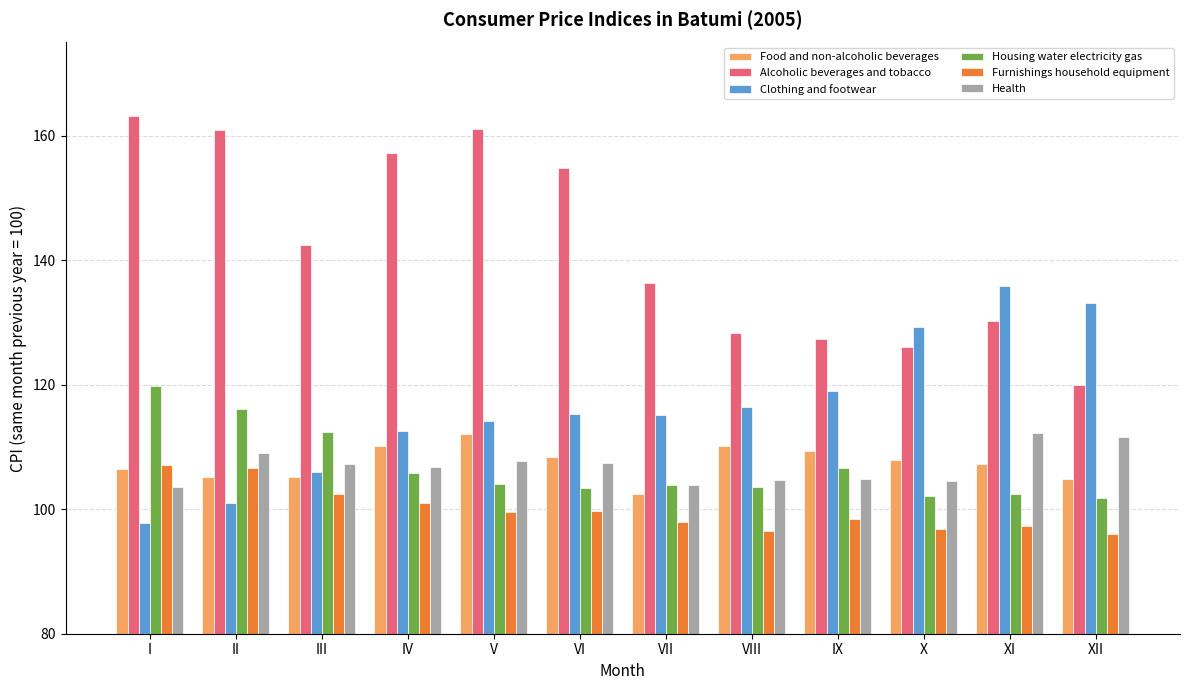

Which label corresponds to the largest value in the chart?

I